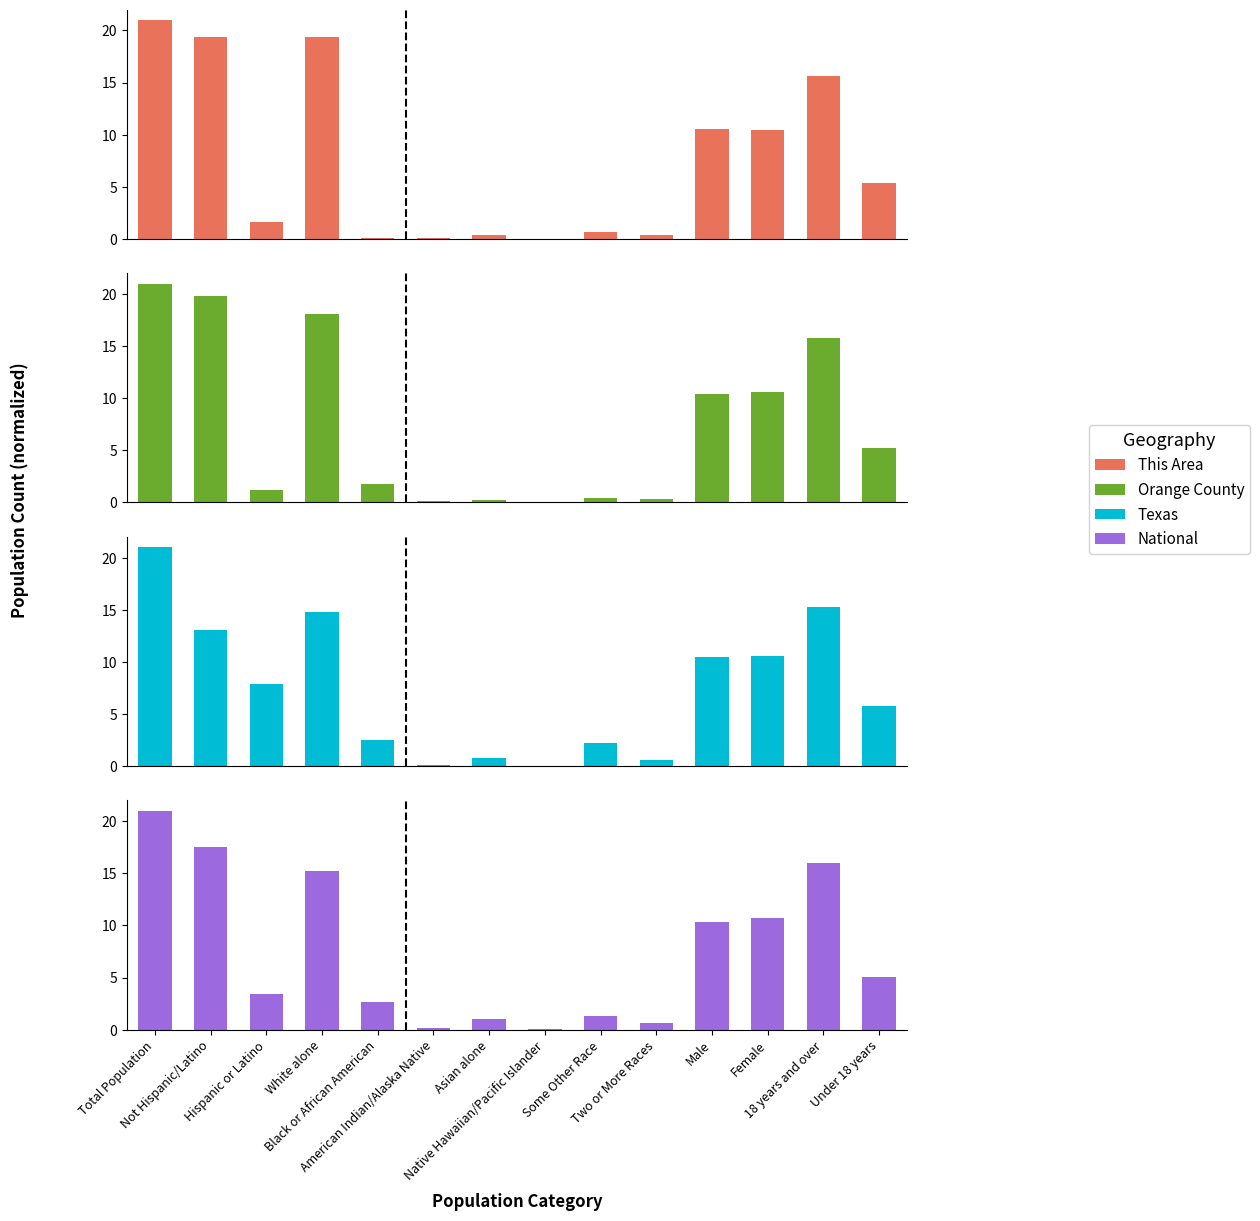

Is it true that Orange County equals 10.7 at White alone?

False